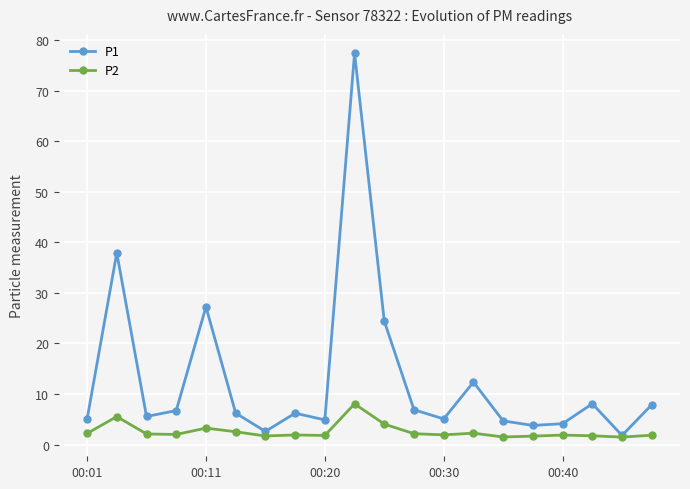

Which series has the largest range (max minus min)?

P1